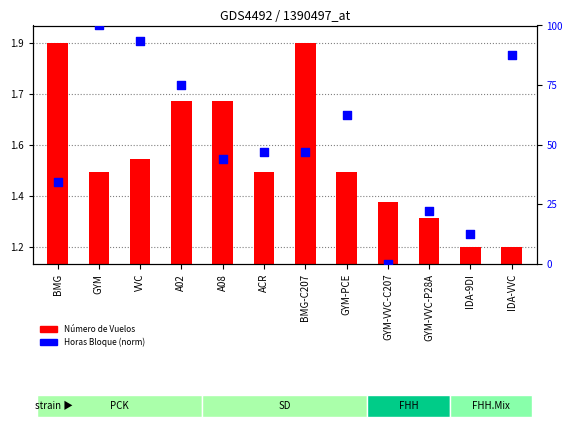

Which series has the largest Y range (max minus min)?

Horas Bloque (norm)